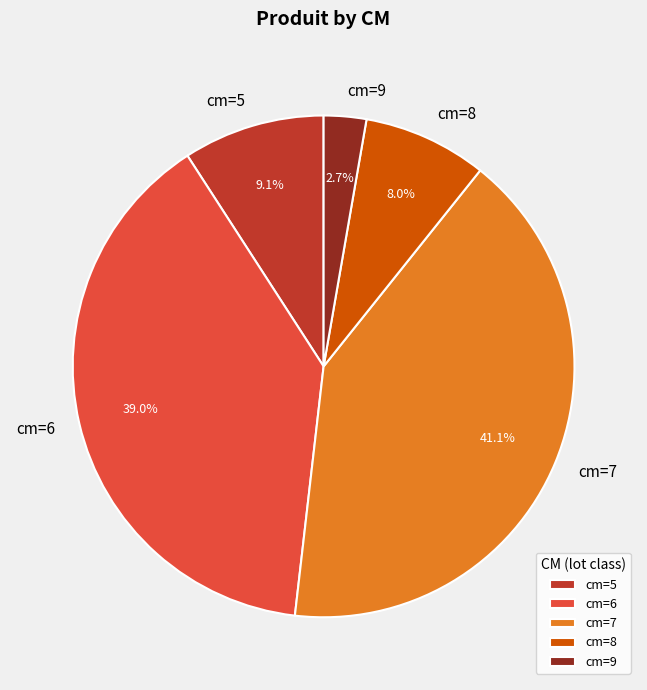

Does cm=5 account for over 50% of the chart?

No